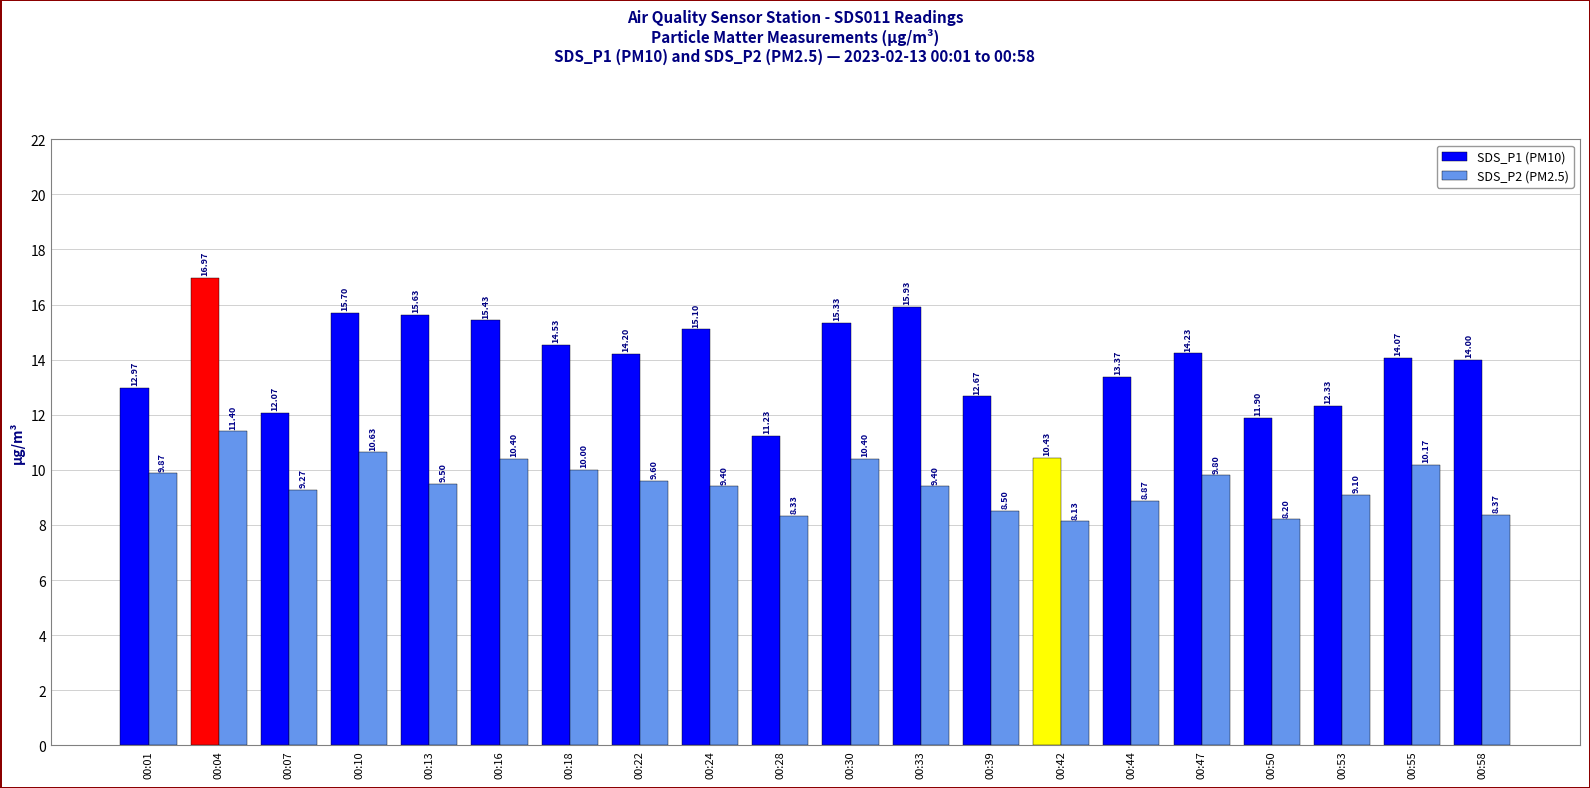

Which series has the largest range (max minus min)?

SDS_P1 (PM10)